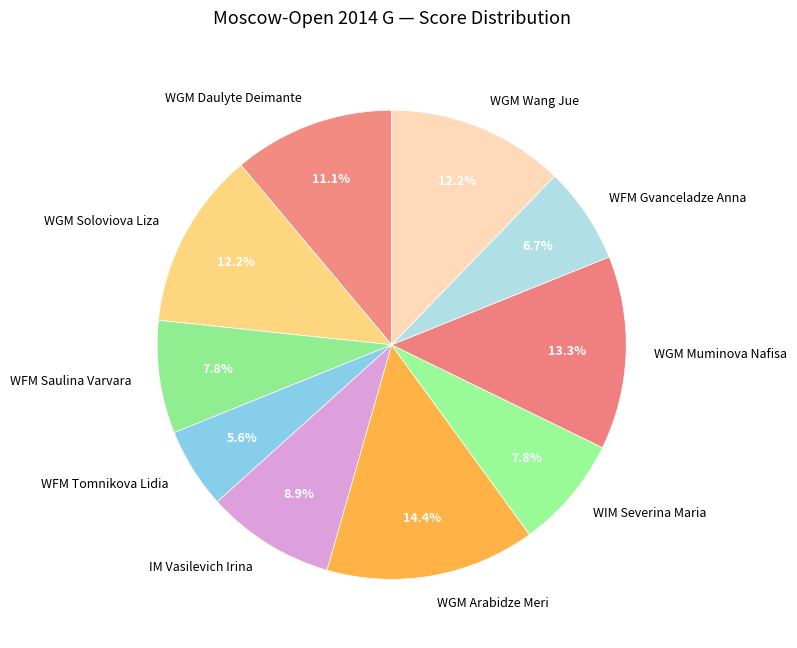

True or false: WFM Gvanceladze Anna accounts for 7% of the total.

True